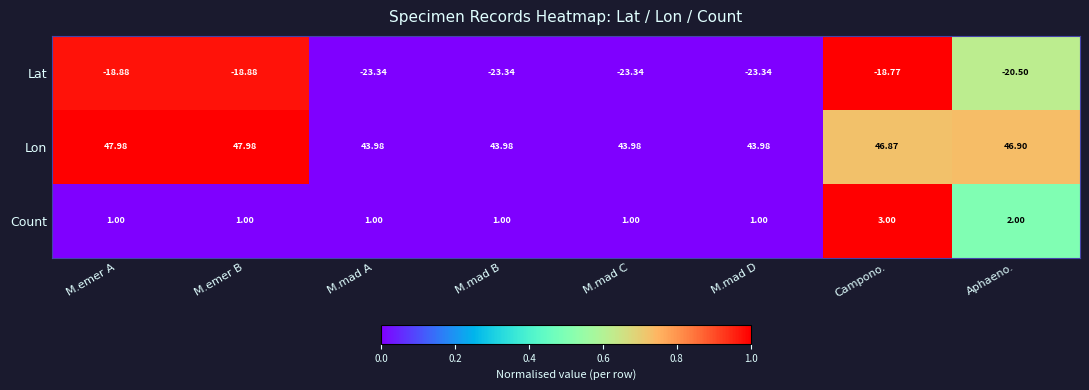

Which series has the largest total across all categories?

Lon